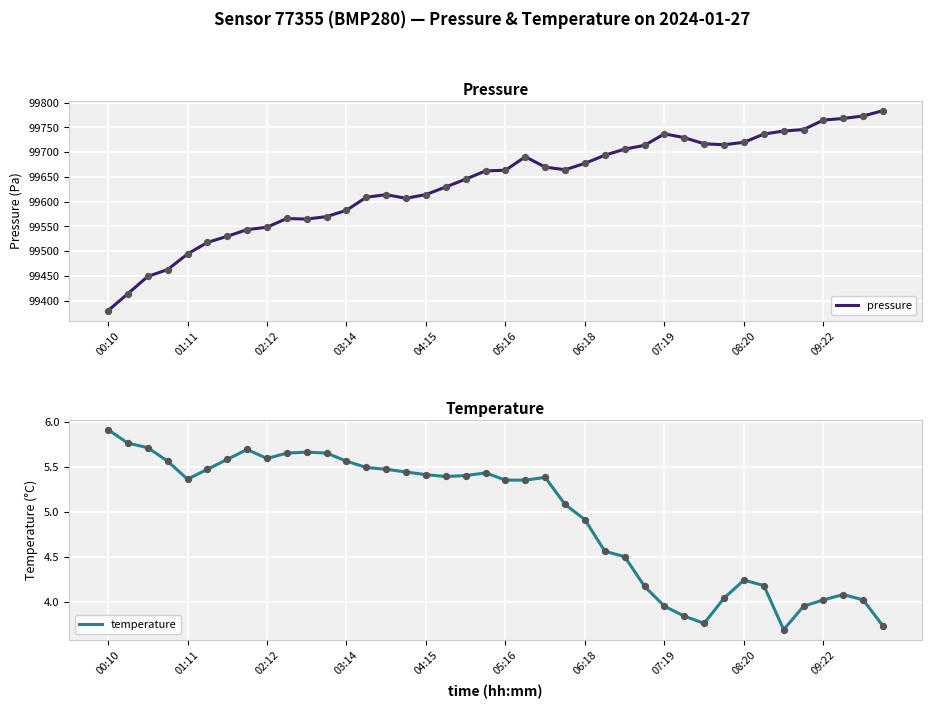

Which series reaches the maximum Y coordinate?

pressure